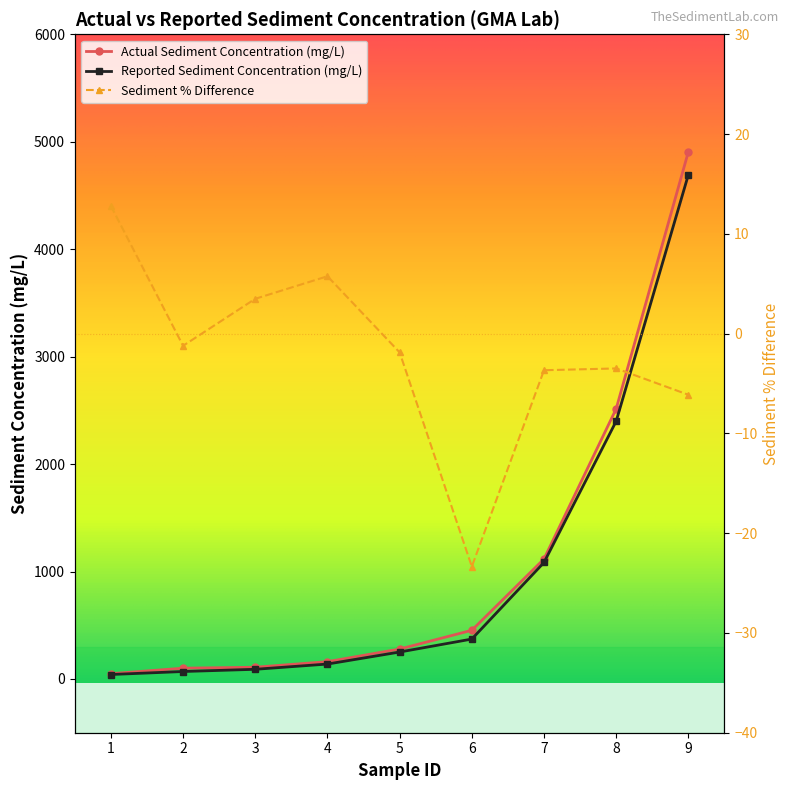

What is the maximum value shown in the chart?

4907.2